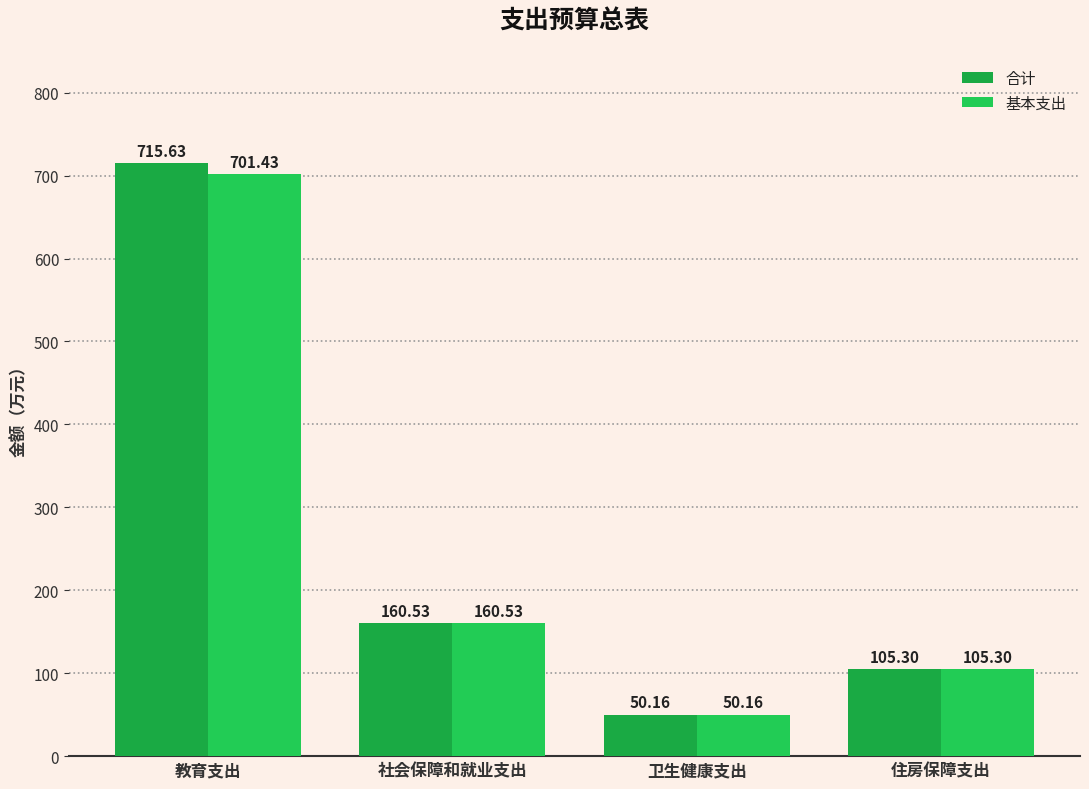

How many values in the 合计 series are below 160?

2